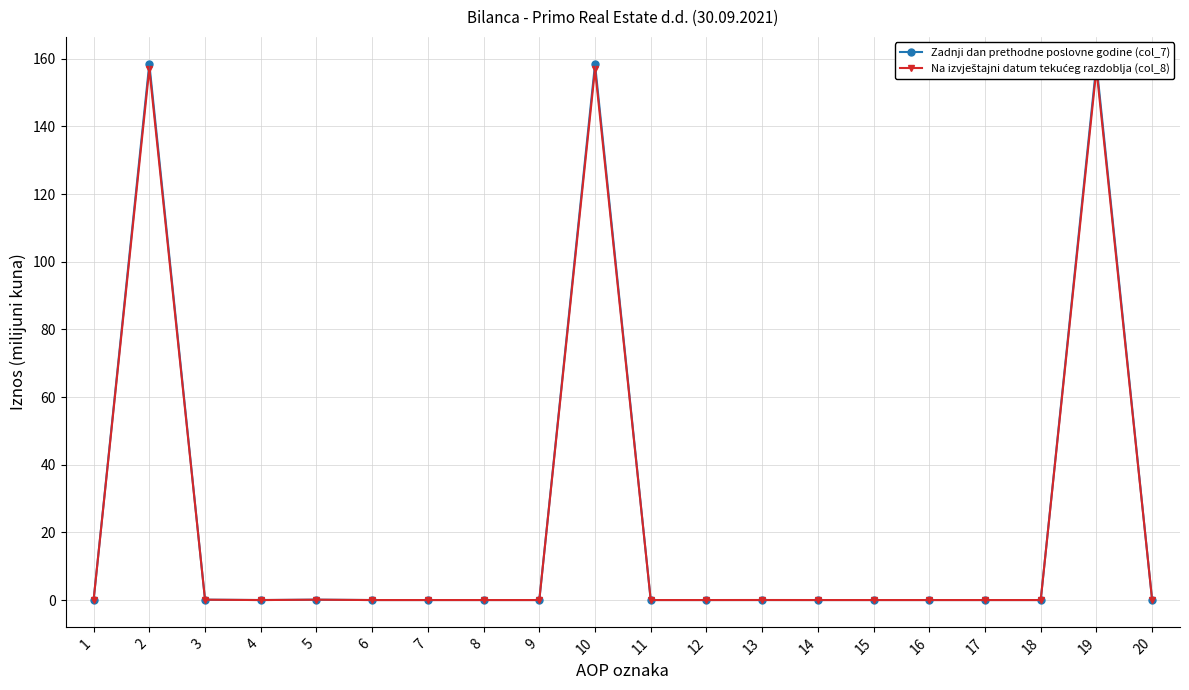

Between 8 and 11, which is larger?

8